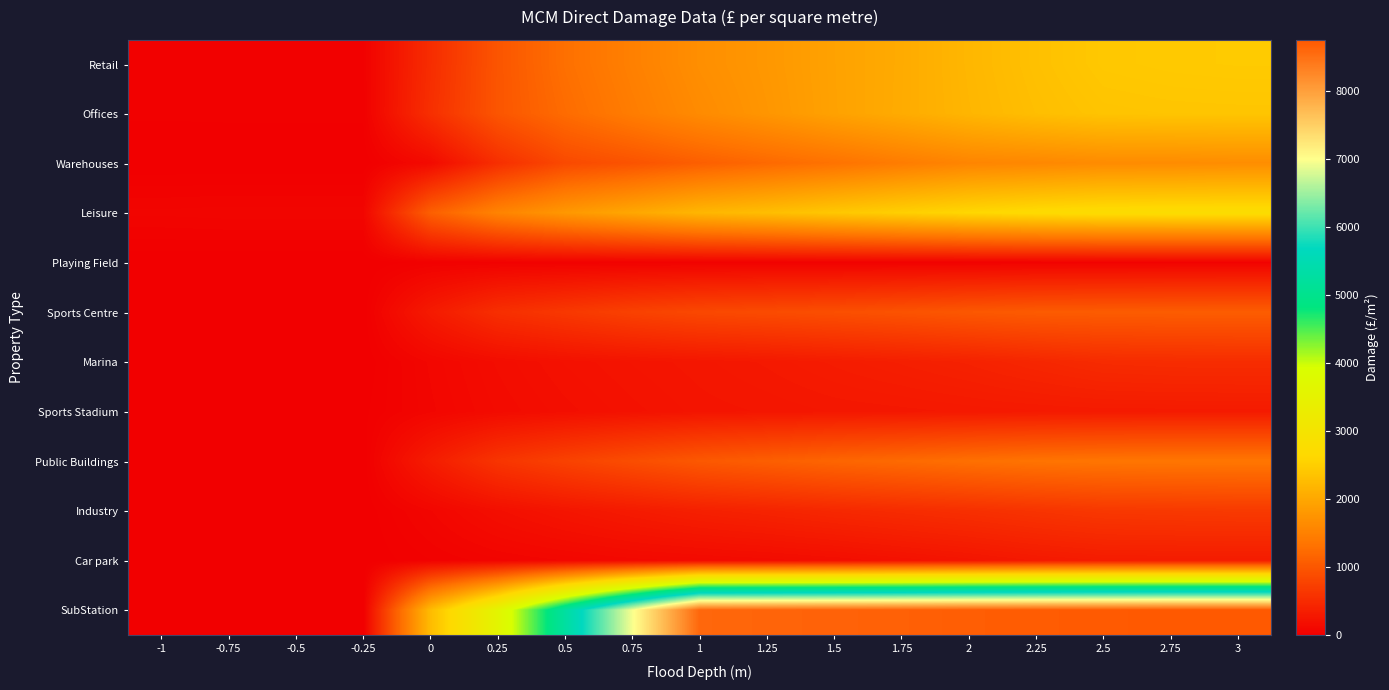

Between -0.75 and 1.5, which series saw the biggest shift?

SubStation